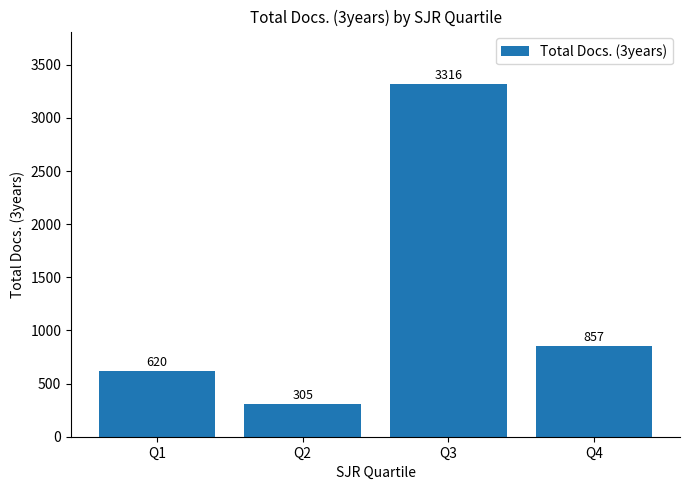

Reading left to right, list all the values displayed in this chart.

Q1=620	Q2=305	Q3=3316	Q4=857